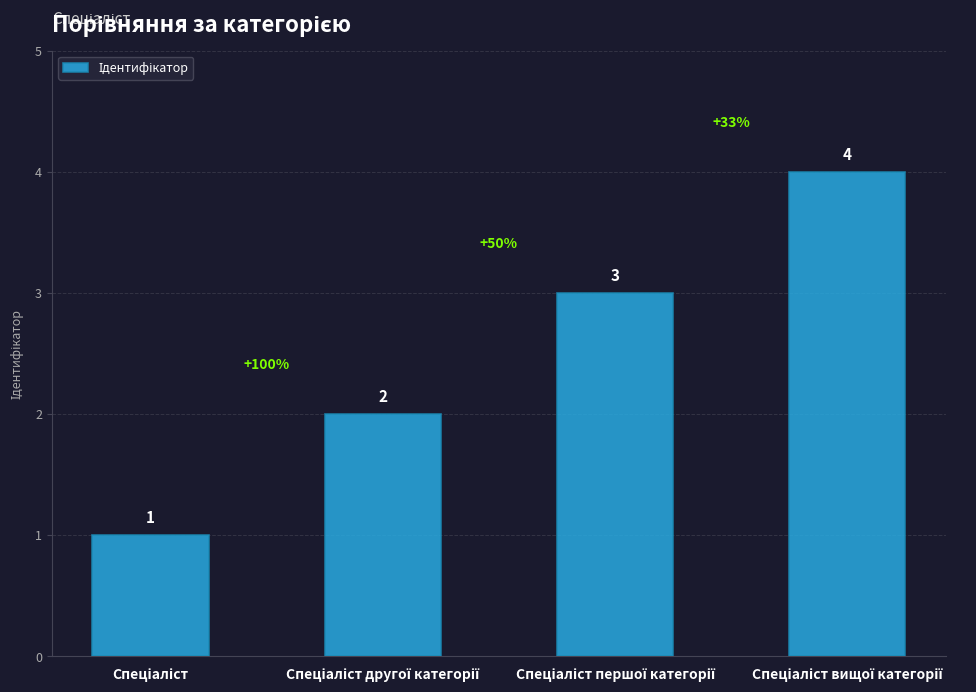

What is the difference between the maximum and minimum values?

3